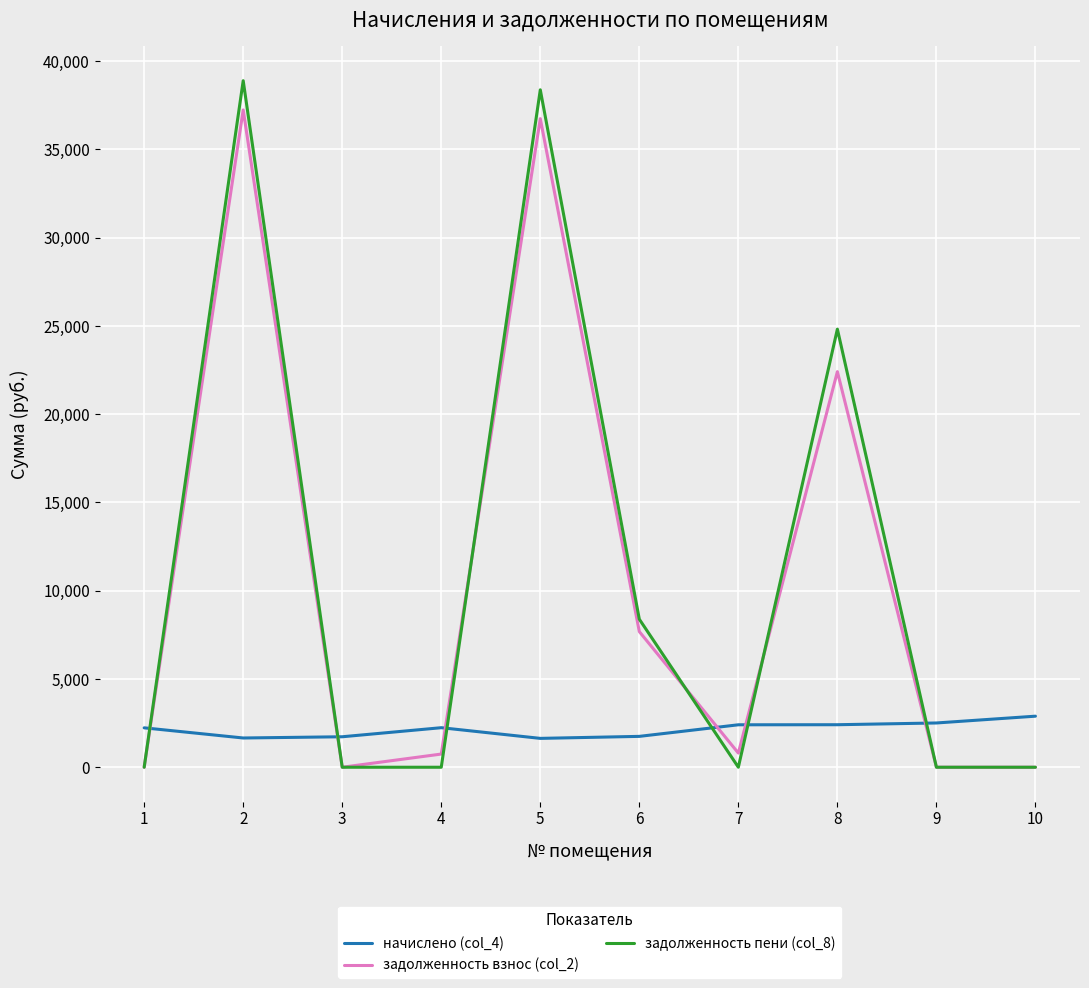

At which label is задолженность взнос (col_2) closest to 18617?

8